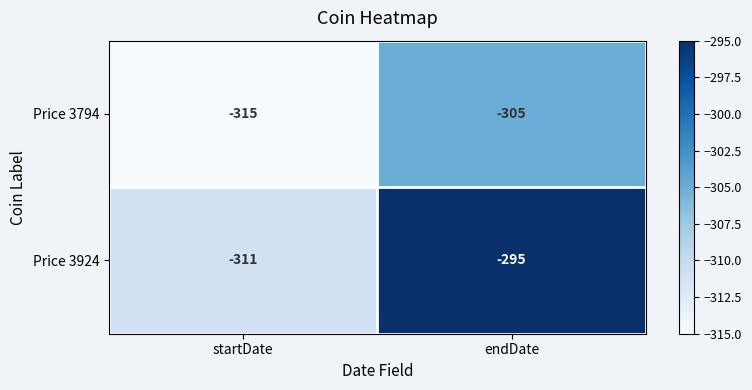

List the series in order of their overall mean, lowest first.

Price 3794, Price 3924